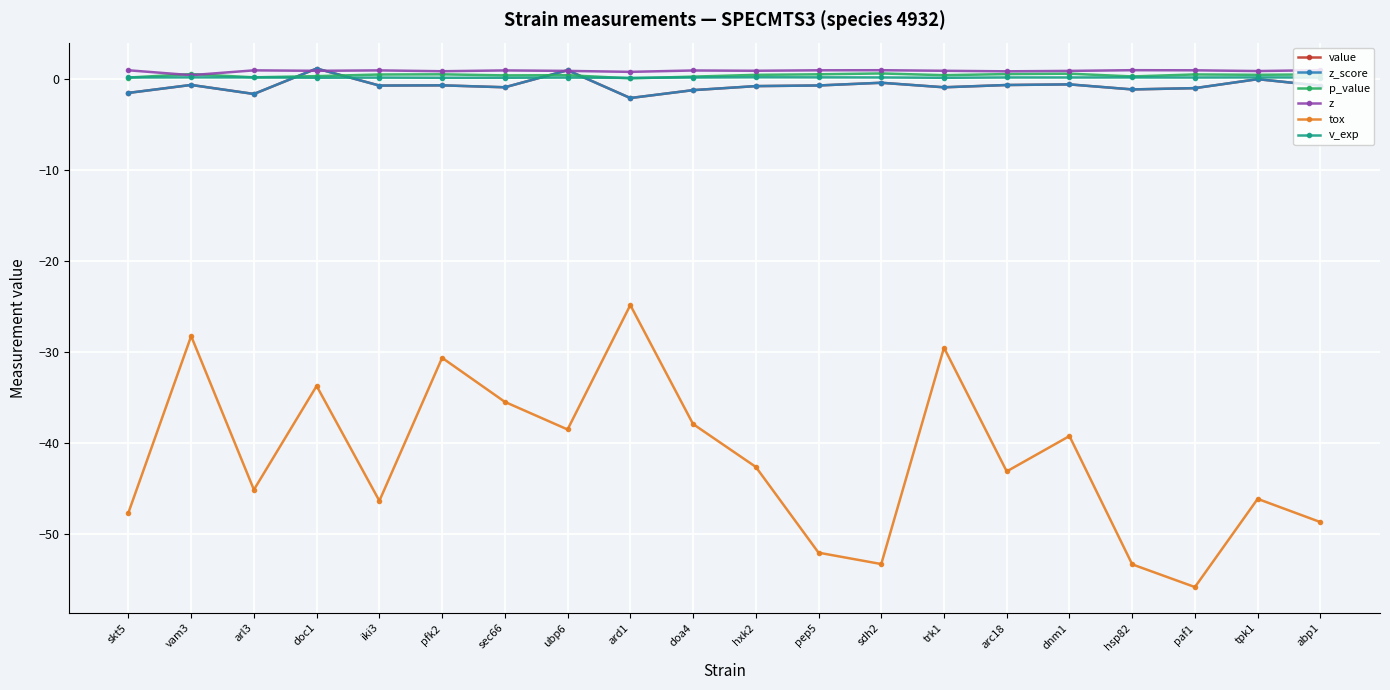

What is the maximum value for value?

1.1